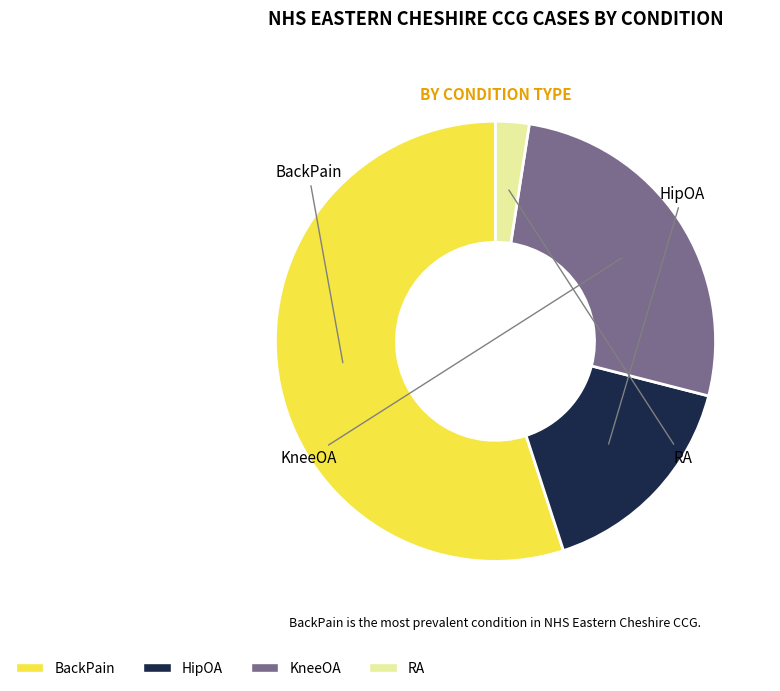

How many slices are in this pie chart?

4